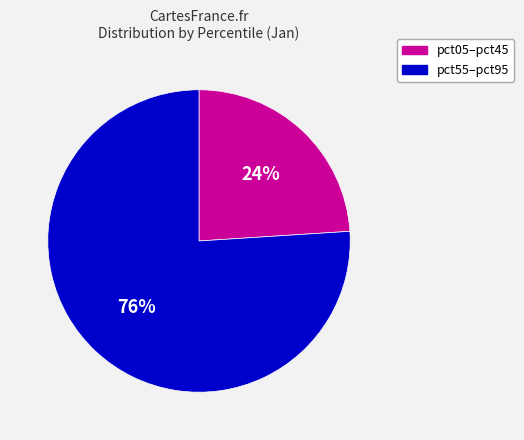

To the nearest percent, what is the average slice percentage?

50%